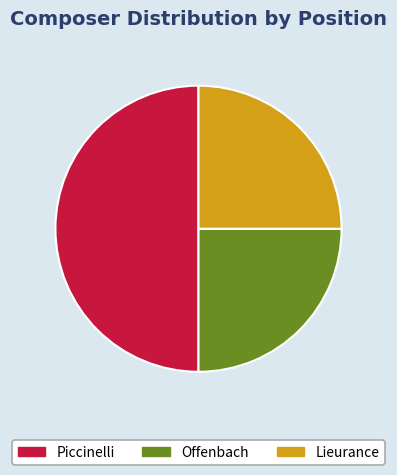

Is the sum of Piccinelli and Offenbach greater than half?

Yes